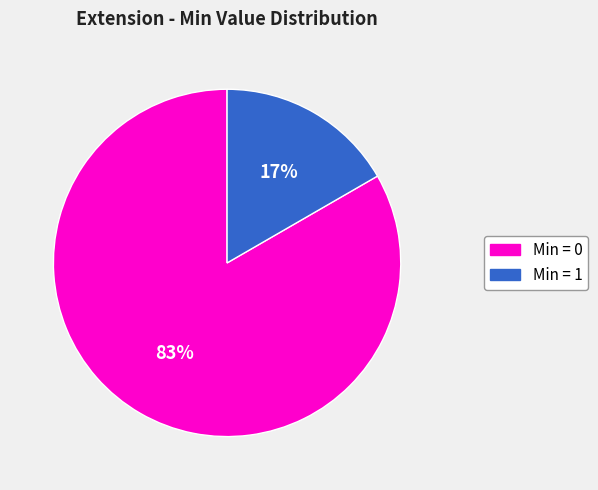

Which has a higher value, Min = 0 or Min = 1?

Min = 0